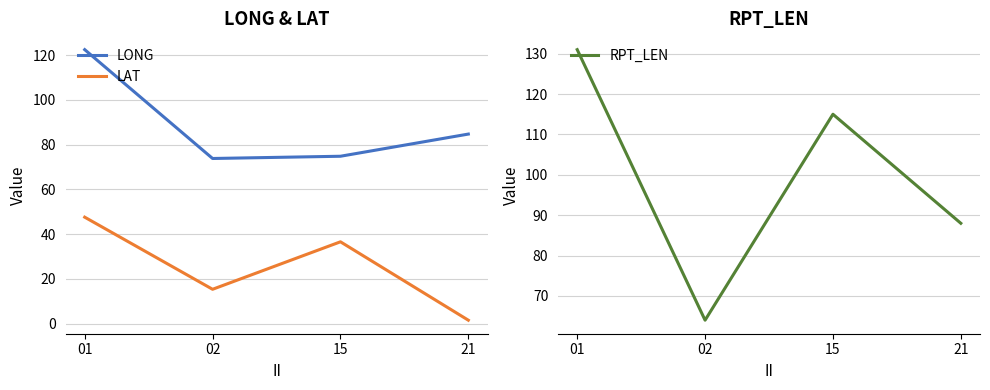

Where is the first local minimum for RPT_LEN?

02